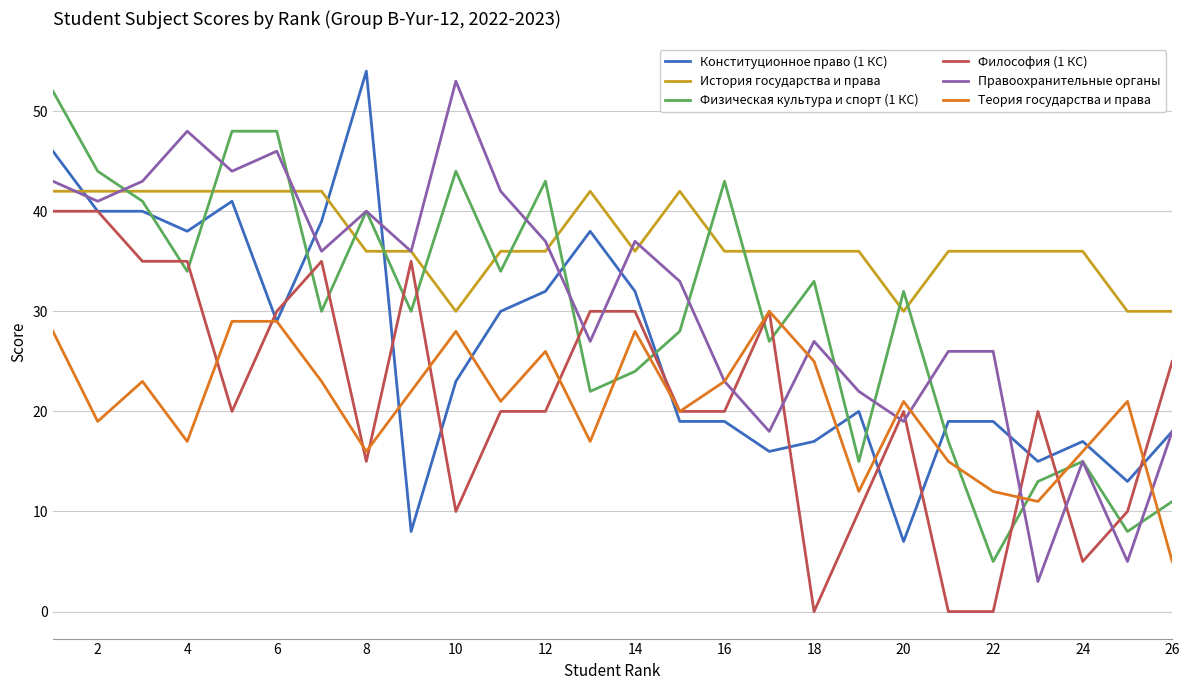

Does the chart have visible grid lines?

Yes